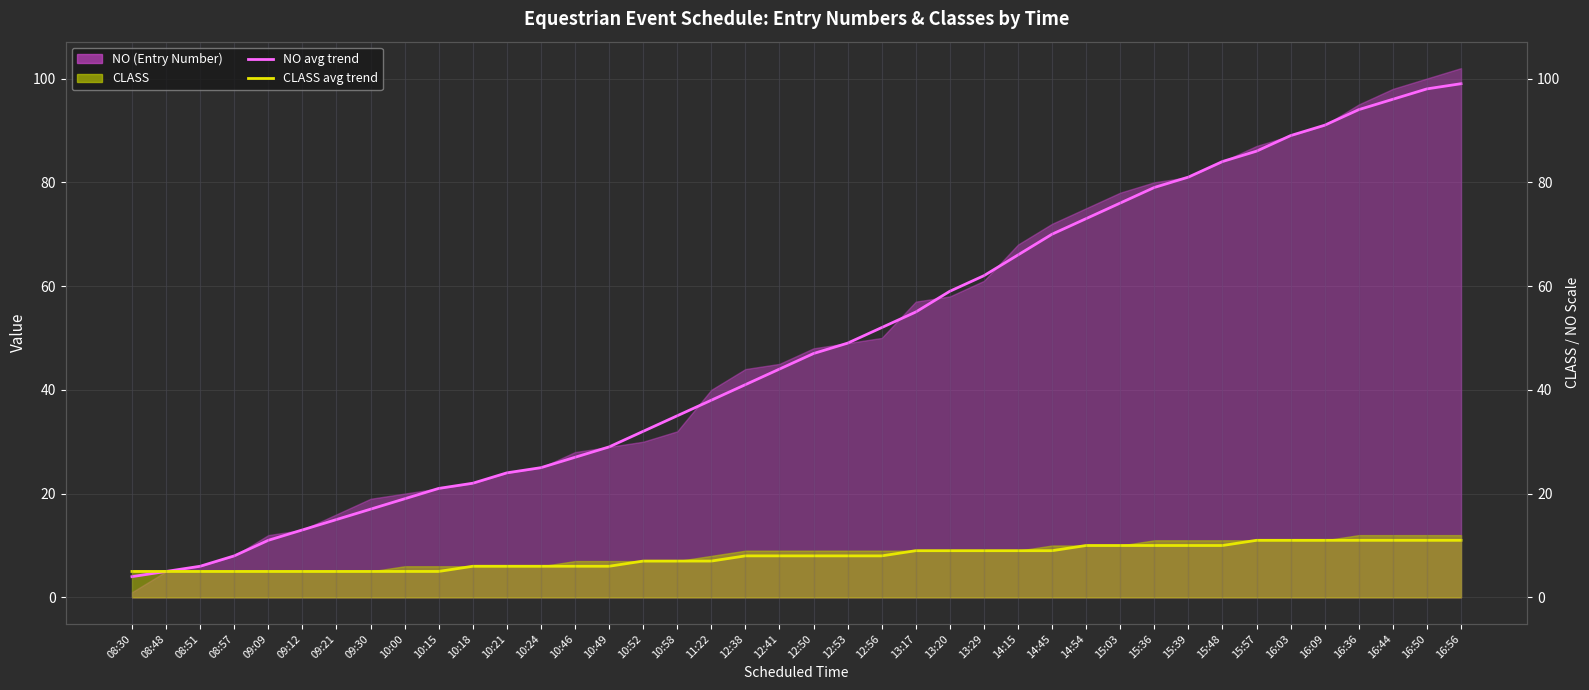

What is the total value across all series at 16:44?

107